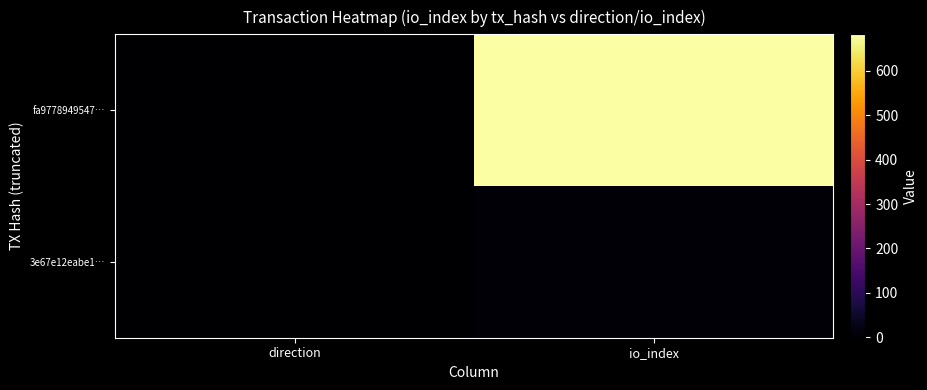

What is the minimum value shown in the chart?

-1